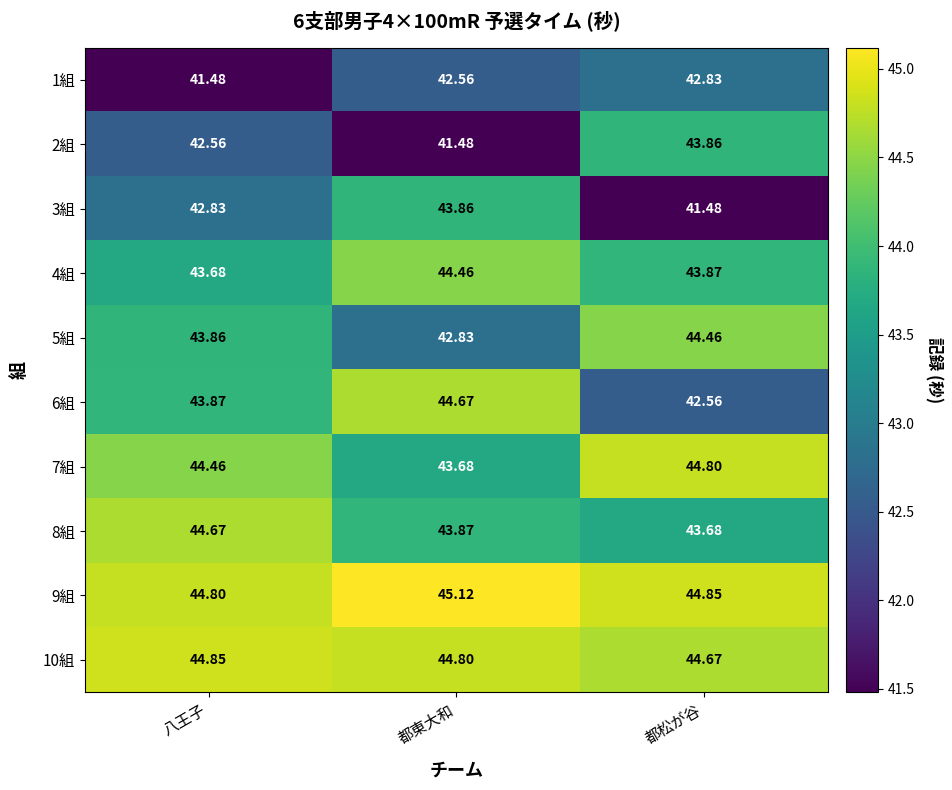

At which category is the sum across all series the highest?

都東大和